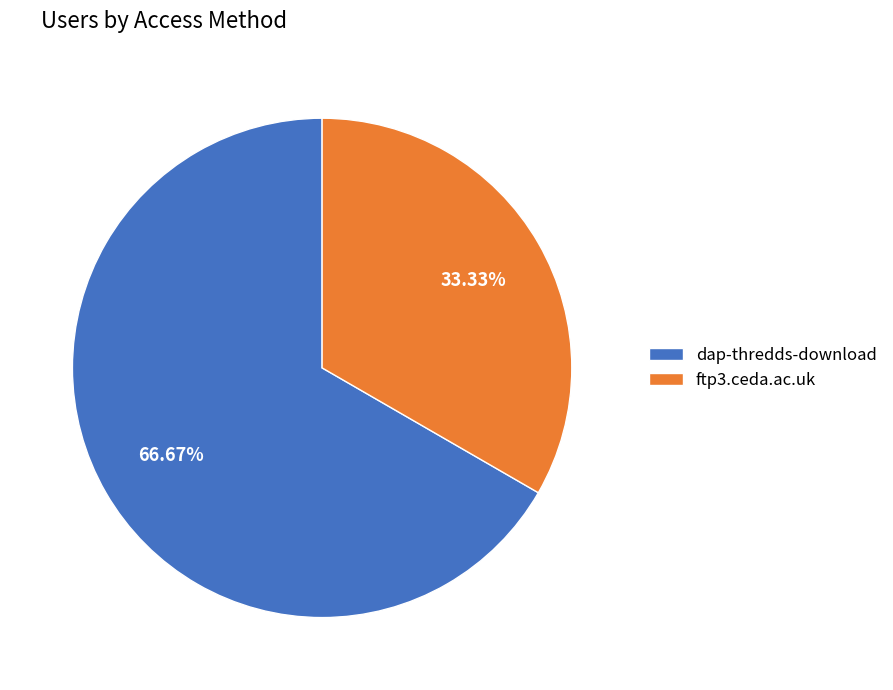

Which has a higher value, ftp3.ceda.ac.uk or dap-thredds-download?

dap-thredds-download